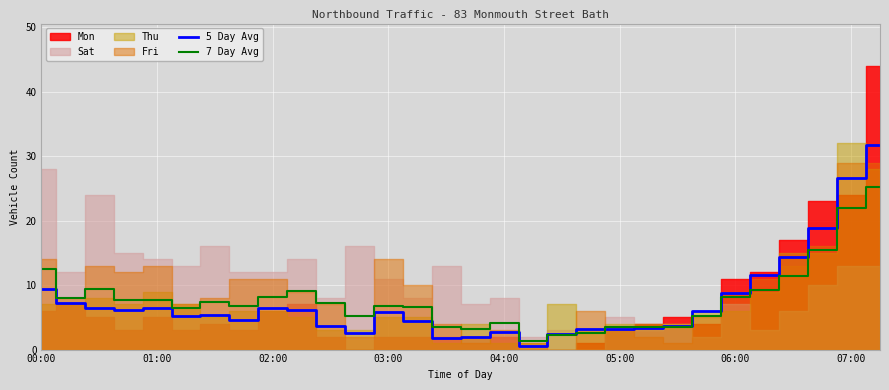

Is it true that 5 Day Avg equals 2.7 at 25?

False